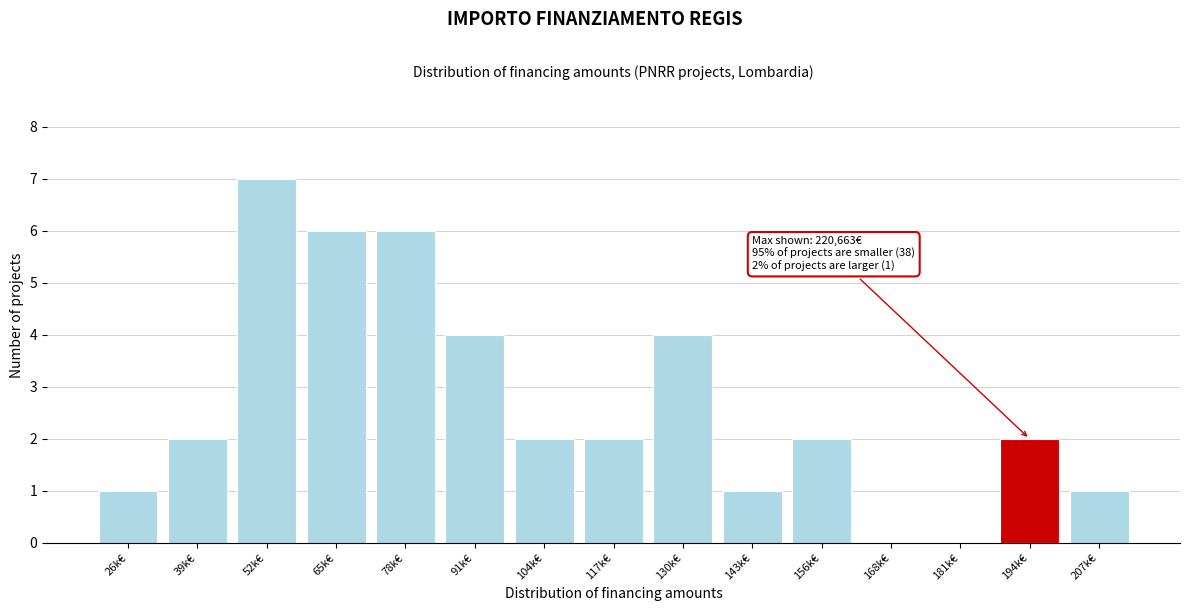

Reading left to right, list all the values displayed in this chart.

26k€=1	39k€=2	52k€=7	65k€=6	78k€=6	91k€=4	104k€=2	117k€=2	130k€=4	143k€=1	156k€=2	168k€=0	181k€=0	194k€=2	207k€=1